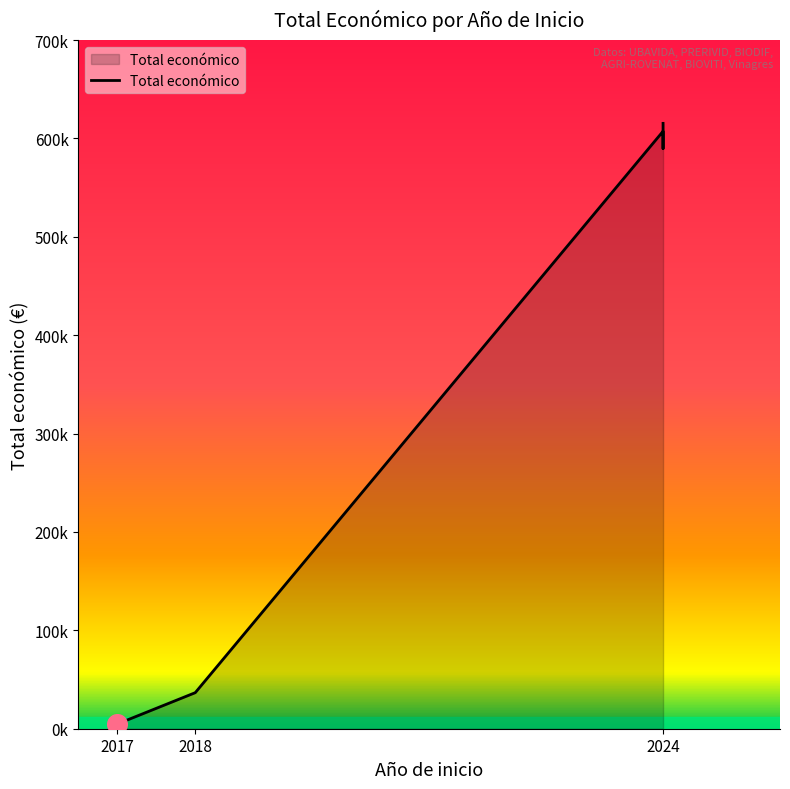

Approximately how many times larger is the value at 2024 (PRERIVID) compared to 2024 (AGRI-ROVENAT)?

1.0